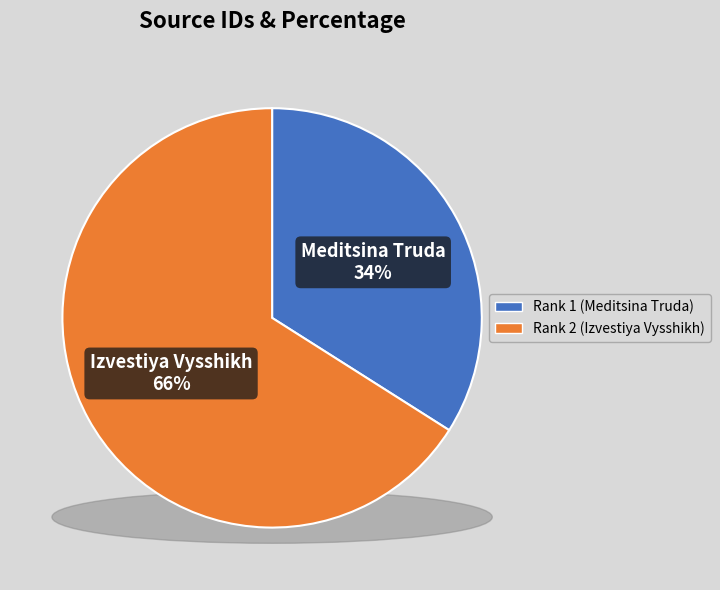

What is the majority slice?

Rank 2 (Izvestiya Vysshikh)